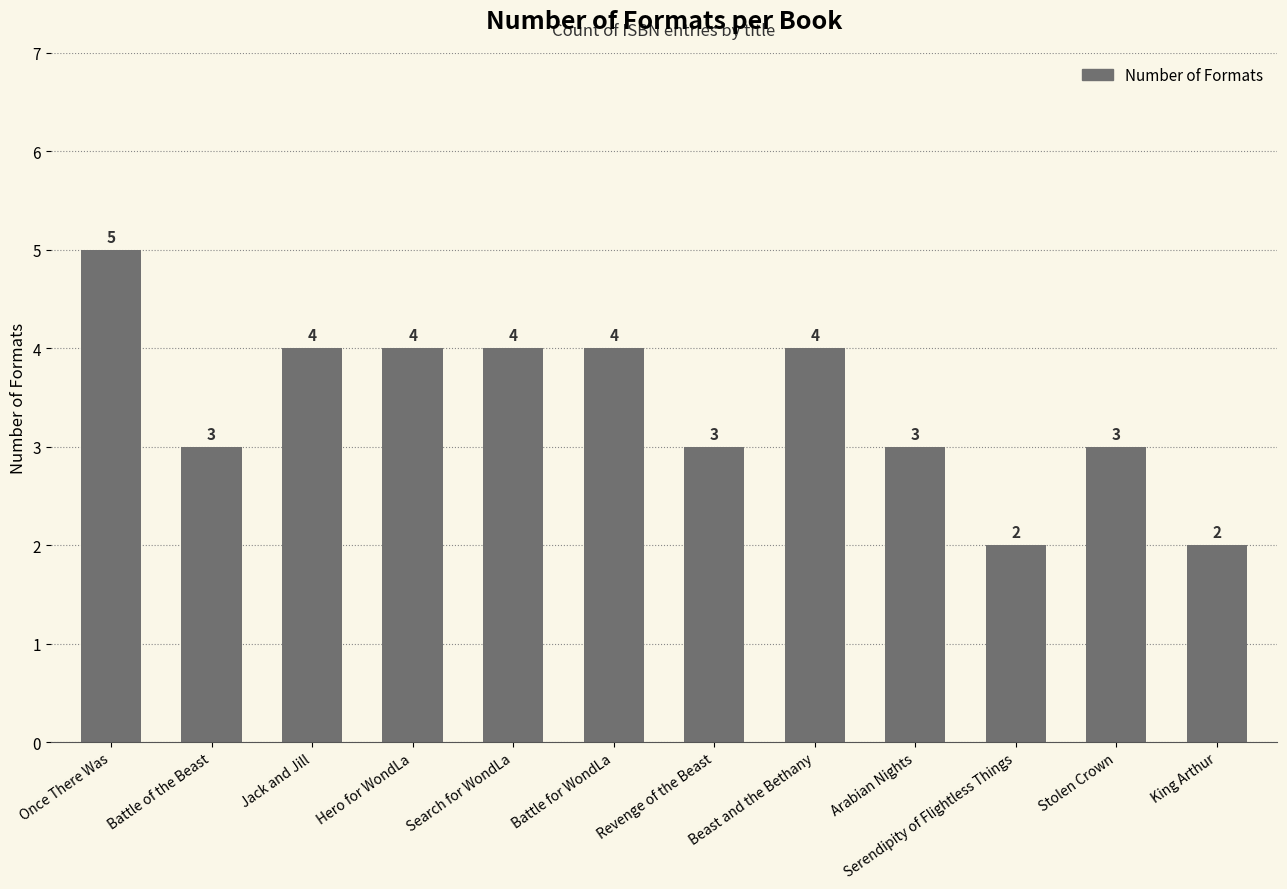

Reading right to left, transcribe all the data shown in this chart.

King Arthur=2	Stolen Crown=3	Serendipity of Flightless Things=2	Arabian Nights=3	Beast and the Bethany=4	Revenge of the Beast=3	Battle for WondLa=4	Search for WondLa=4	Hero for WondLa=4	Jack and Jill=4	Battle of the Beast=3	Once There Was=5